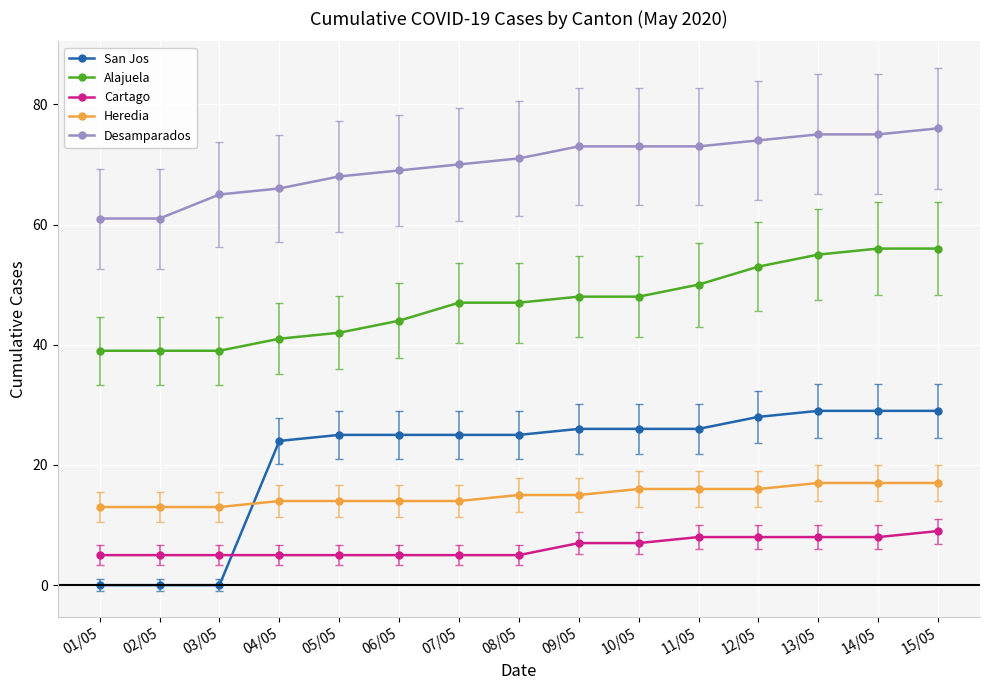

Reading right to left, extract all data points from this chart.

San Jos: 29	29	29	28	26	26	26	25	25	25	25	24	0	0	0
Alajuela: 56	56	55	53	50	48	48	47	47	44	42	41	39	39	39
Cartago: 9	8	8	8	8	7	7	5	5	5	5	5	5	5	5
Heredia: 17	17	17	16	16	16	15	15	14	14	14	14	13	13	13
Desamparados: 76	75	75	74	73	73	73	71	70	69	68	66	65	61	61